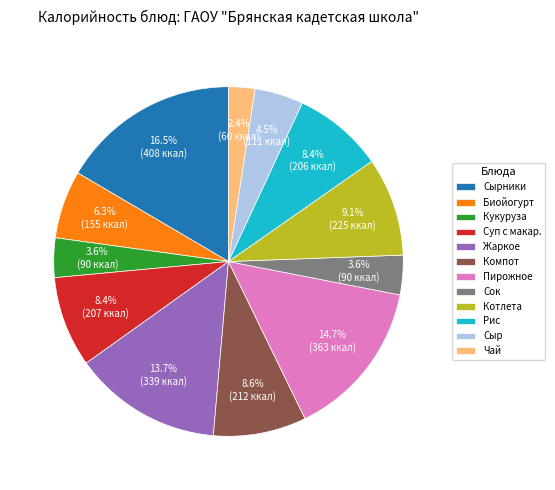

How many slices are in this pie chart?

12